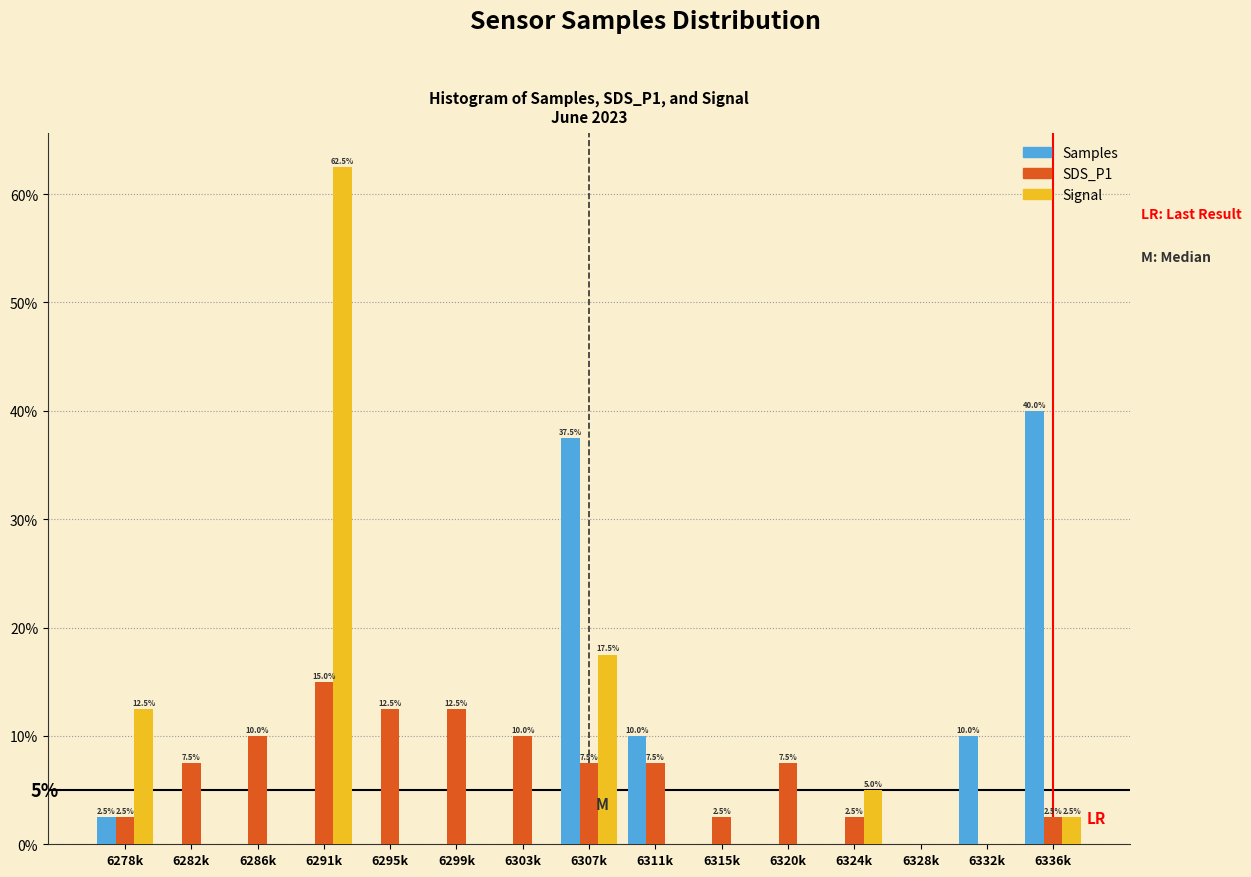

Reading left to right, what are all the values shown in this chart?

Samples: 6278k=2.5	6282k=0.0	6286k=0.0	6291k=0.0	6295k=0.0	6299k=0.0	6303k=0.0	6307k=37.5	6311k=10.0	6315k=0.0	6320k=0.0	6324k=0.0	6328k=0.0	6332k=10.0	6336k=40.0
SDS_P1: 6278k=2.5	6282k=7.5	6286k=10.0	6291k=15.0	6295k=12.5	6299k=12.5	6303k=10.0	6307k=7.5	6311k=7.5	6315k=2.5	6320k=7.5	6324k=2.5	6328k=0.0	6332k=0.0	6336k=2.5
Signal: 6278k=12.5	6282k=0.0	6286k=0.0	6291k=62.5	6295k=0.0	6299k=0.0	6303k=0.0	6307k=17.5	6311k=0.0	6315k=0.0	6320k=0.0	6324k=5.0	6328k=0.0	6332k=0.0	6336k=2.5